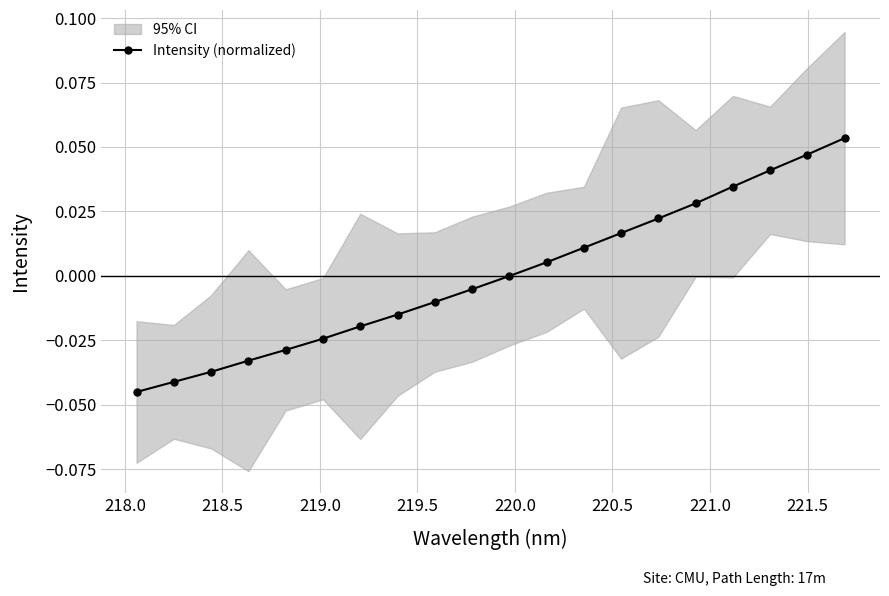

True or false: Intensity (normalized) has more than 0 points higher than both neighbors.

False